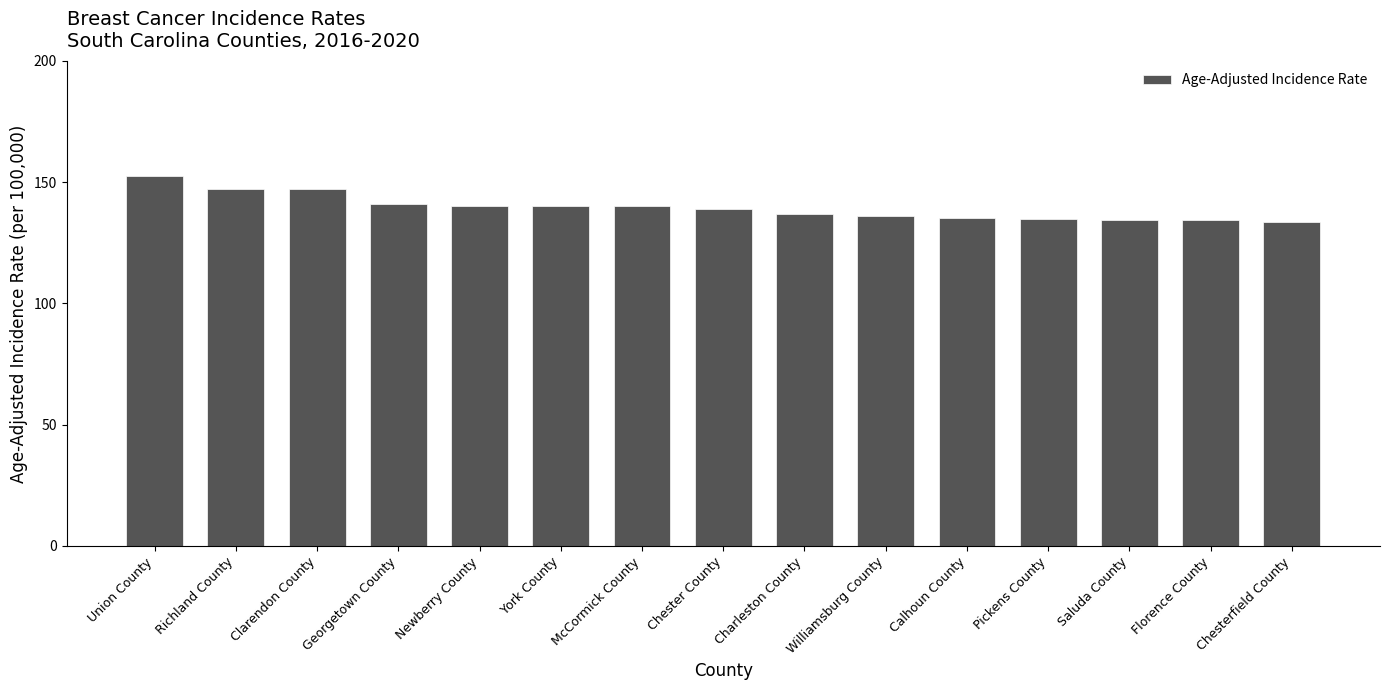

Where does the data first go above 138?

Union County